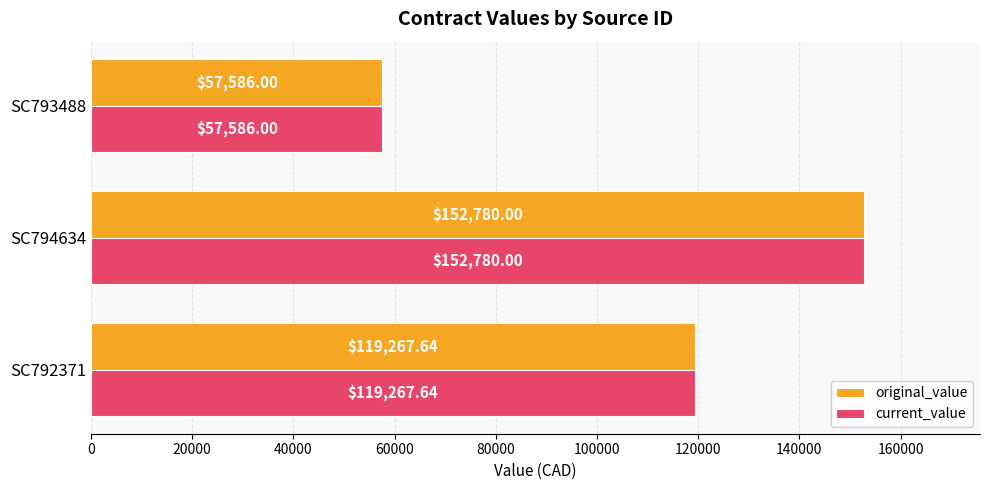

What is the difference between the maximum and minimum values in the current_value series?

95194.0